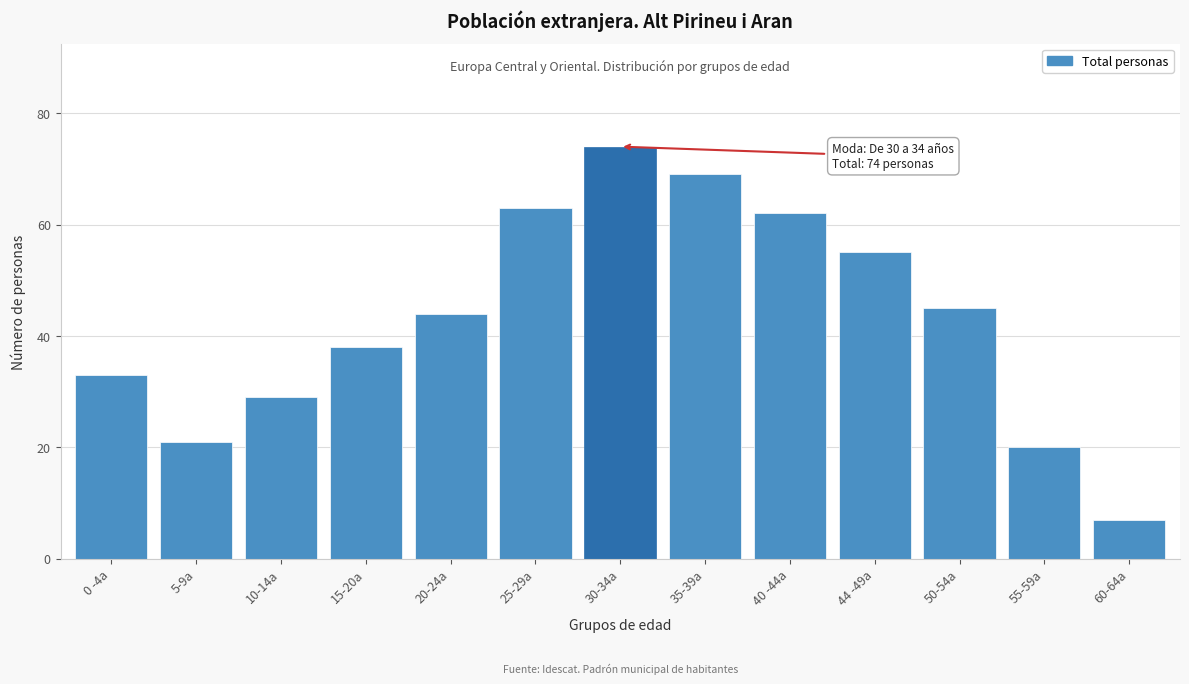

Reading left to right, extract all data points from this chart.

33	21	29	38	44	63	74	69	62	55	45	20	7